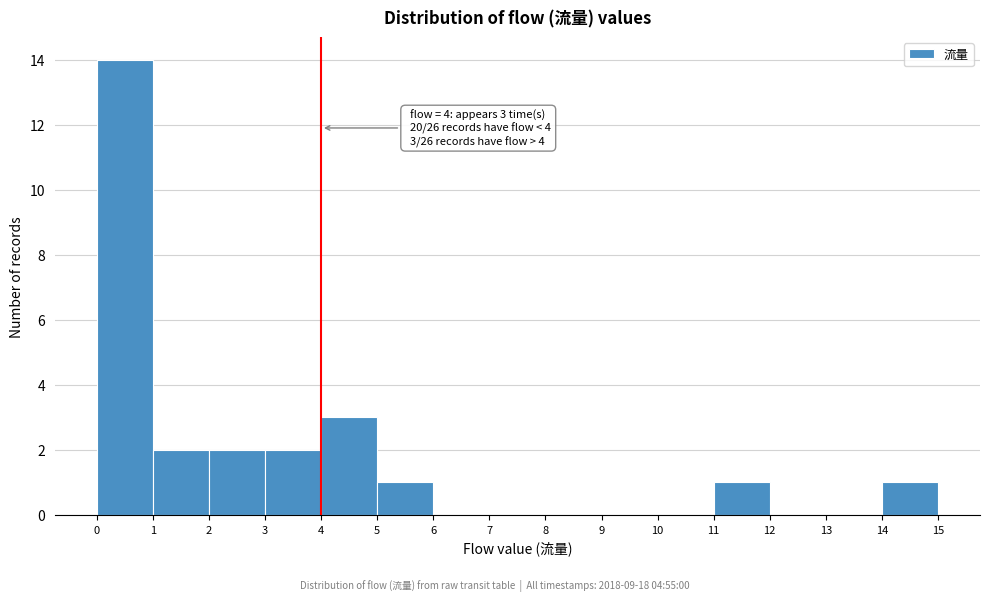

Over which range of the x-axis is the bar tallest?

0 to 1